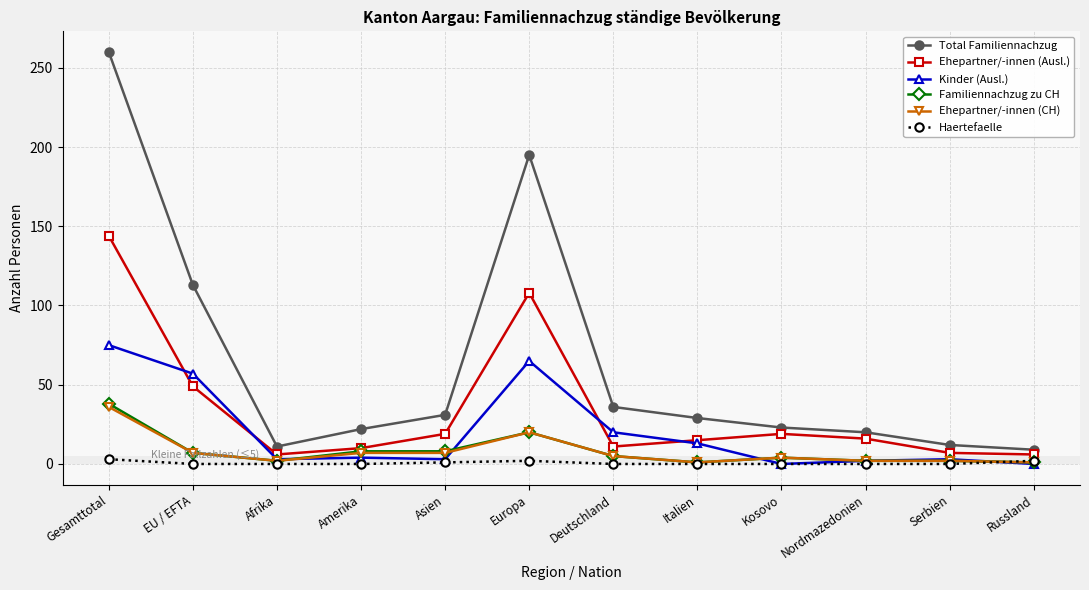

At which category does Ehepartner/-innen (CH) reach its first local valley?

Afrika